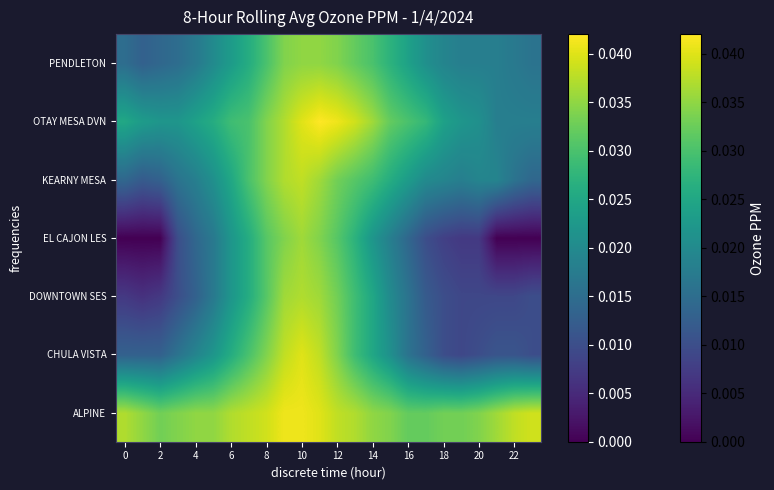

Which series has the widest spread of values?

EL CAJON LES